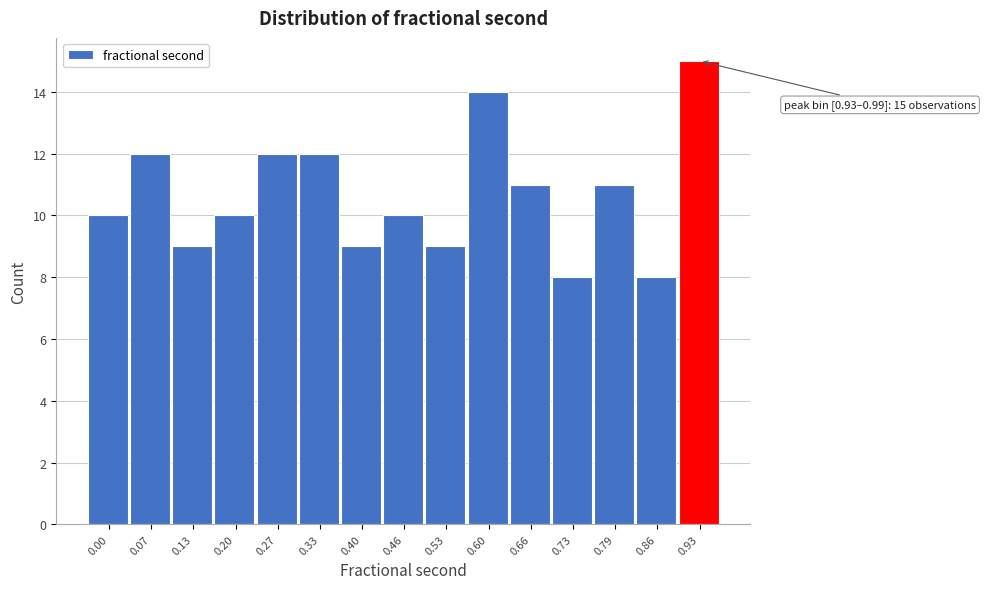

Reading right to left, transcribe all the data shown in this chart.

0.93=15	0.86=8	0.79=11	0.73=8	0.66=11	0.60=14	0.53=9	0.46=10	0.40=9	0.33=12	0.27=12	0.20=10	0.13=9	0.07=12	0.00=10